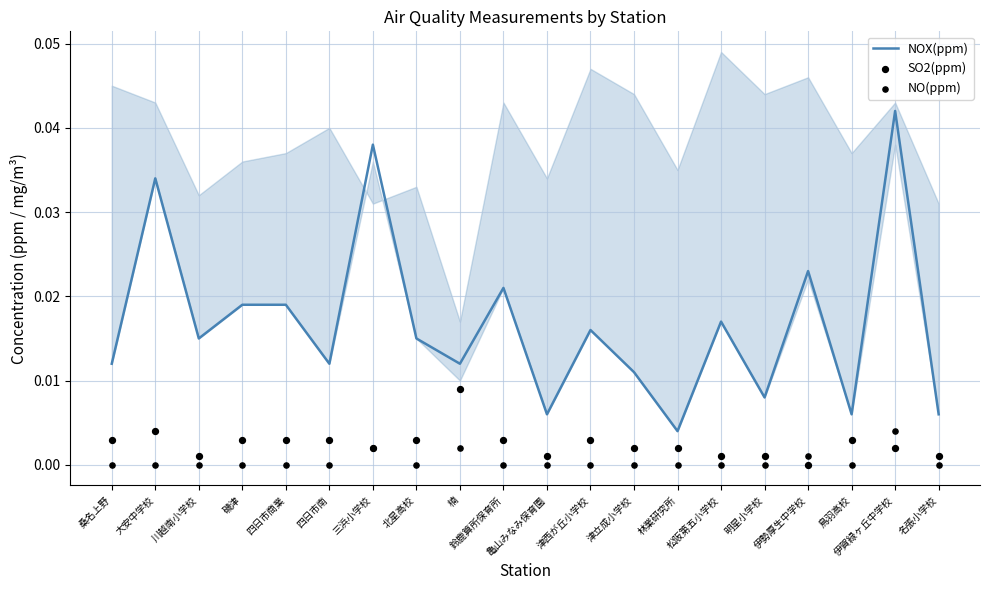

At how many categories does at least one series exceed 0?

20